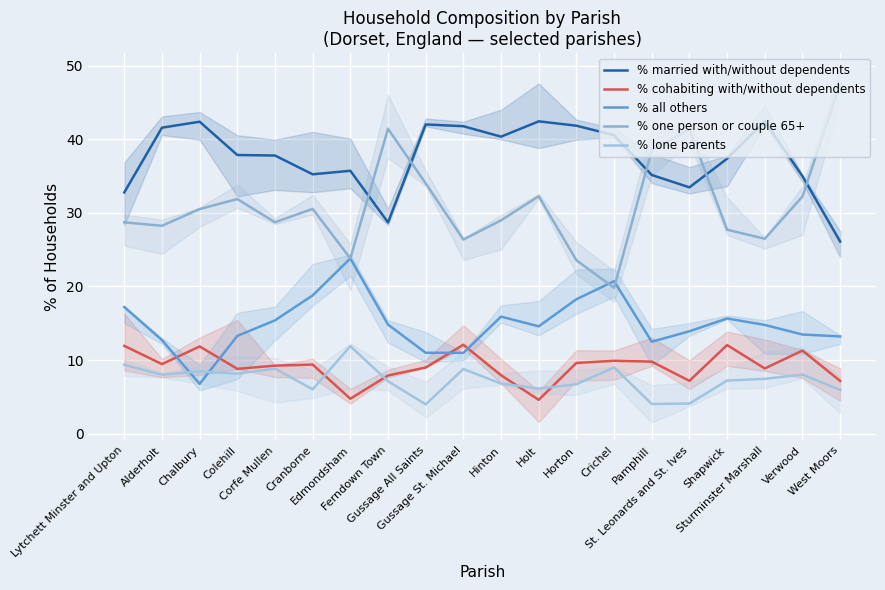

At which label does % married with/without dependents reach its peak?

Holt